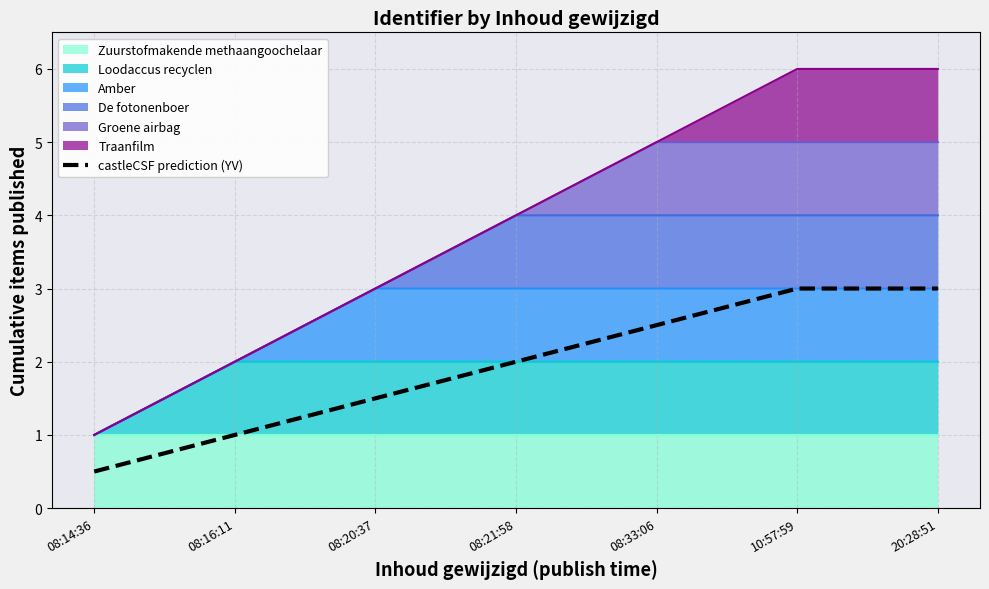

Which category has the lowest value across all series?

08:14:36